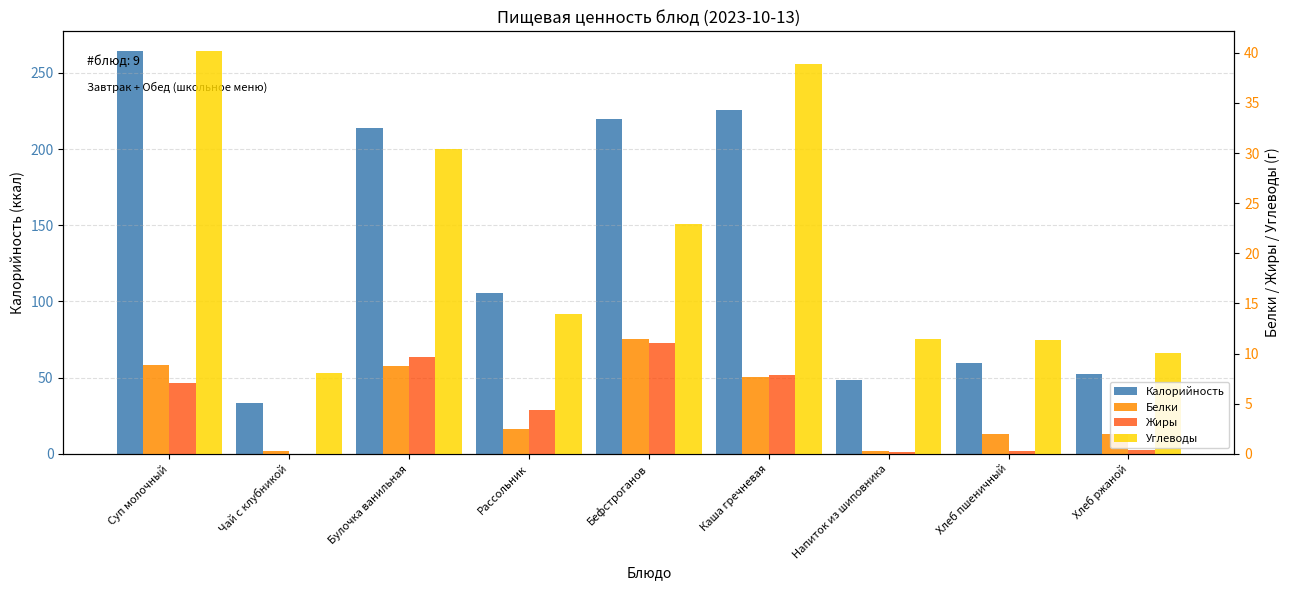

How many categories are shown in the chart?

9